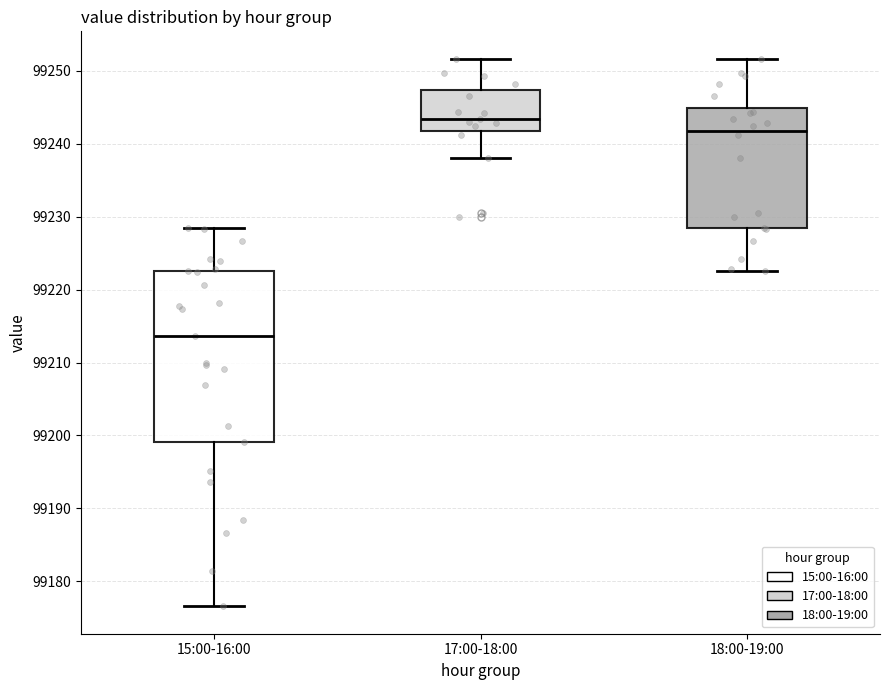

Where is the upper edge of the box for 15:00-16:00 on the y-axis? The values are not printed on the chart, so give them approximately, as read against the axis.

99223